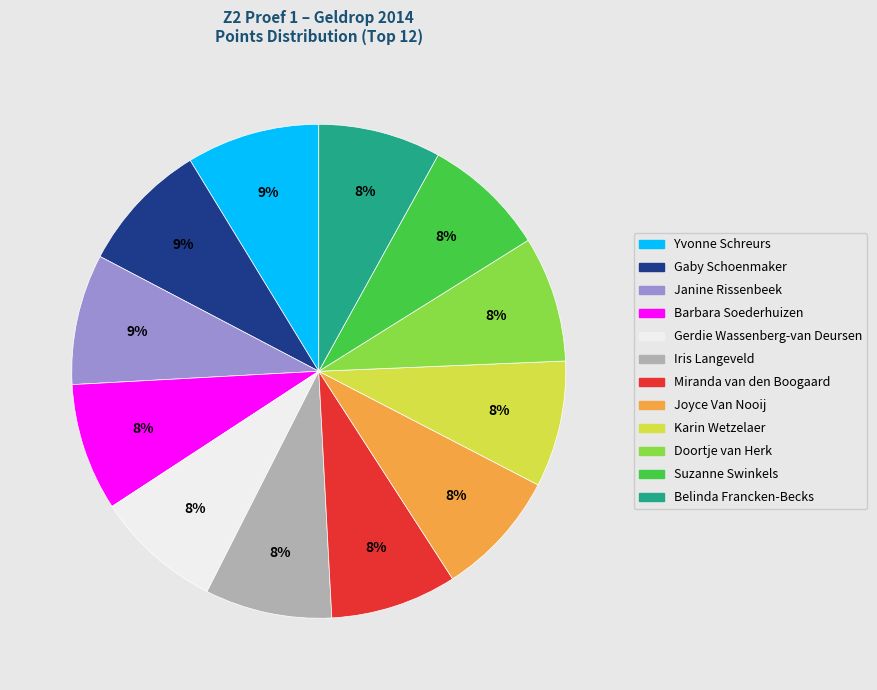

To the nearest percent, what portion does Iris Langeveld represent?

8%